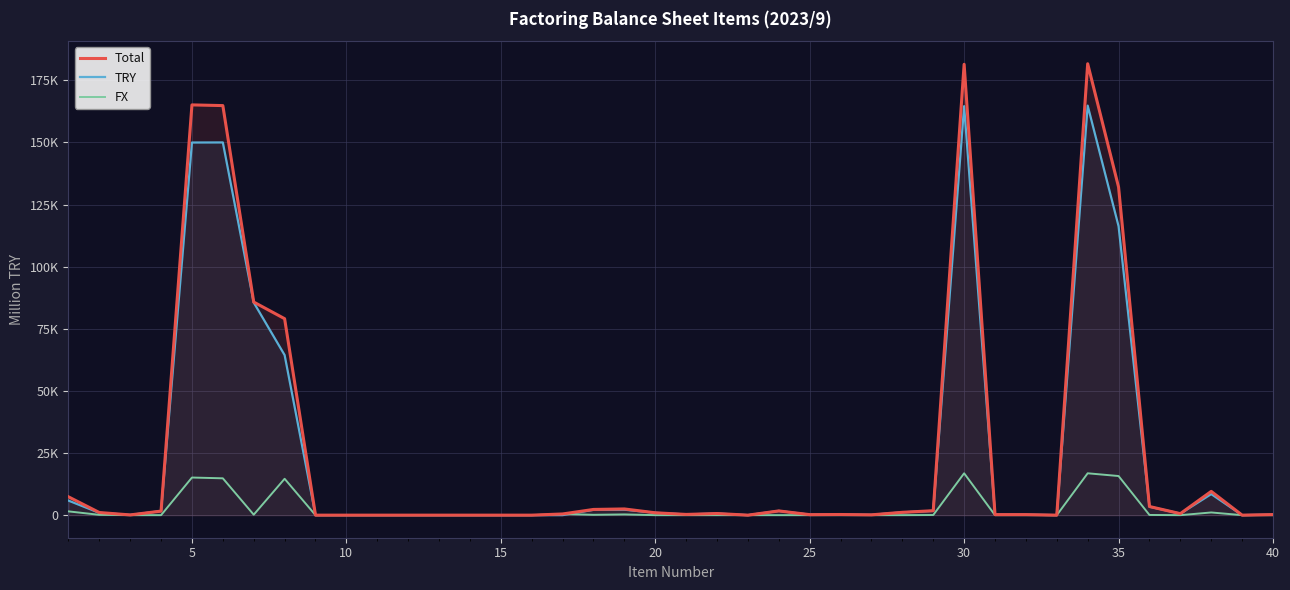

What is the difference between the maximum and minimum values in the Total series?

181647